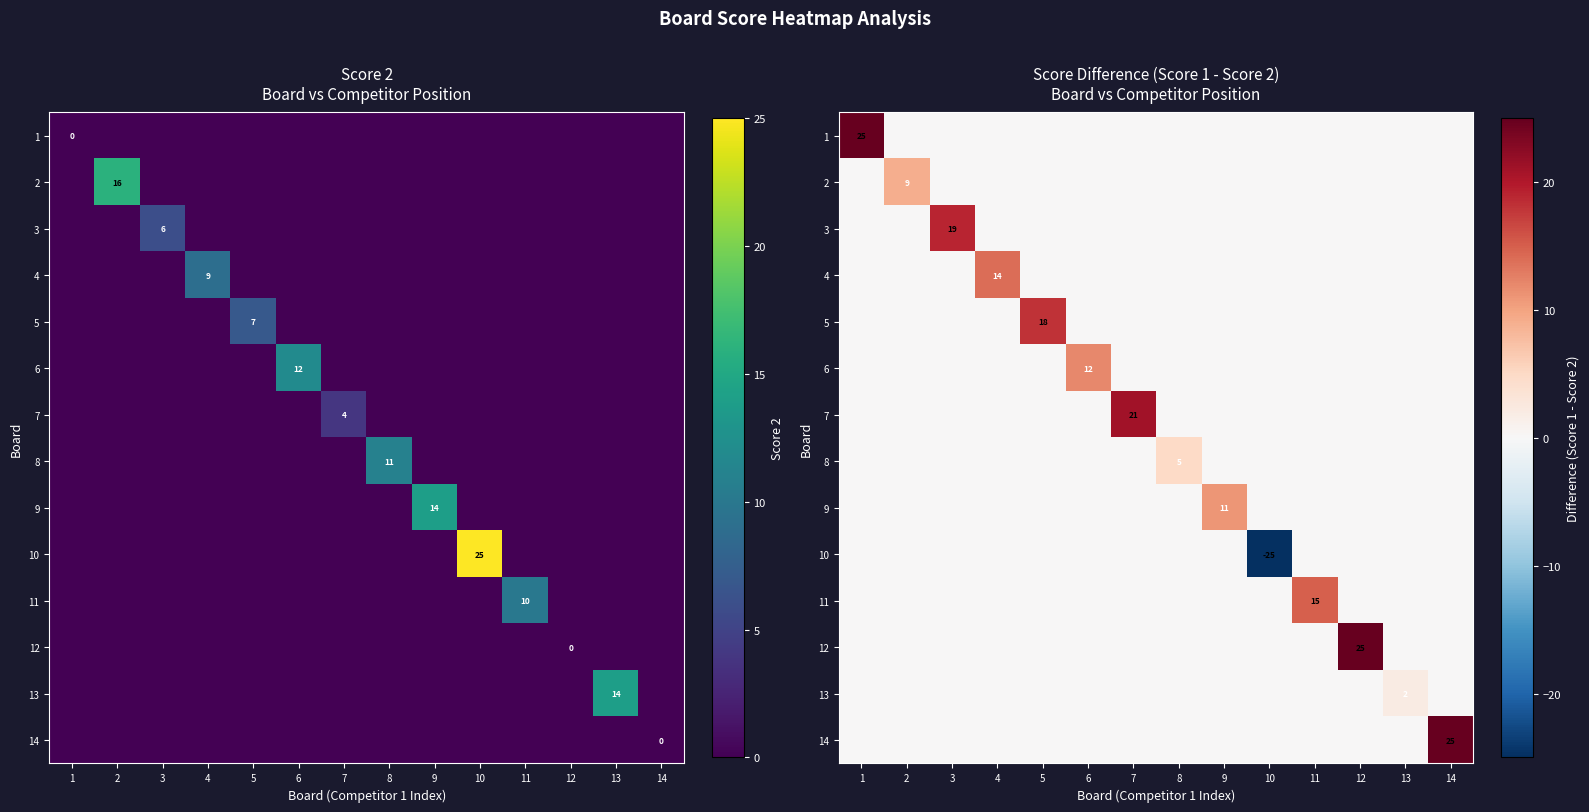

How many data points in 2 are above 0?

1